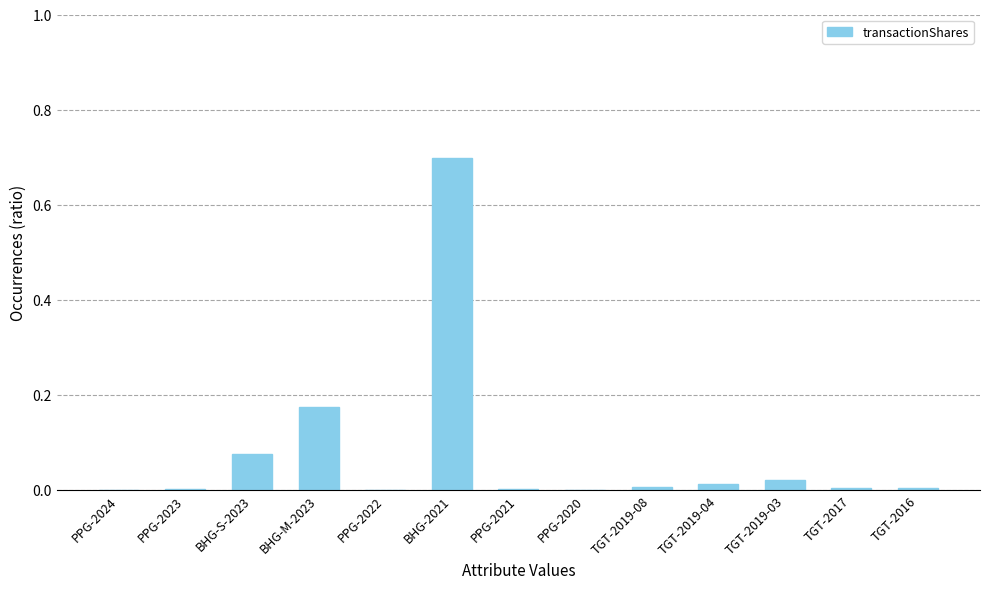

What is the maximum value shown in the chart?

0.7